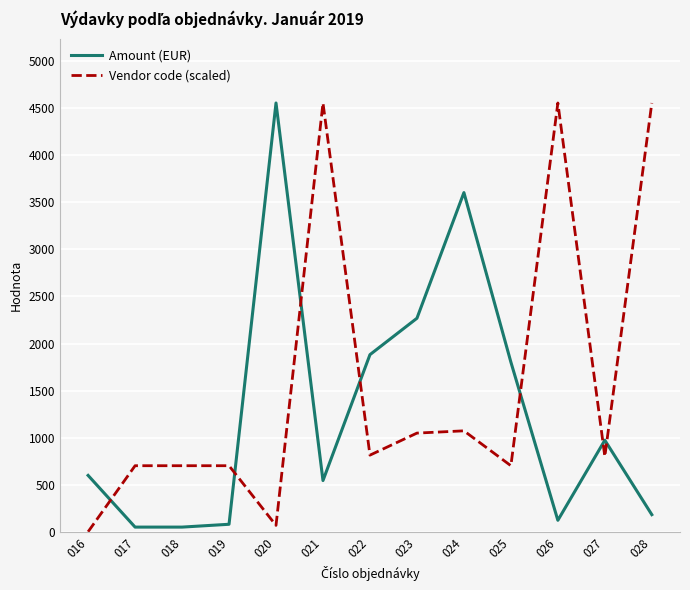

What is the average value of the Vendor code (scaled) series?

1560.8